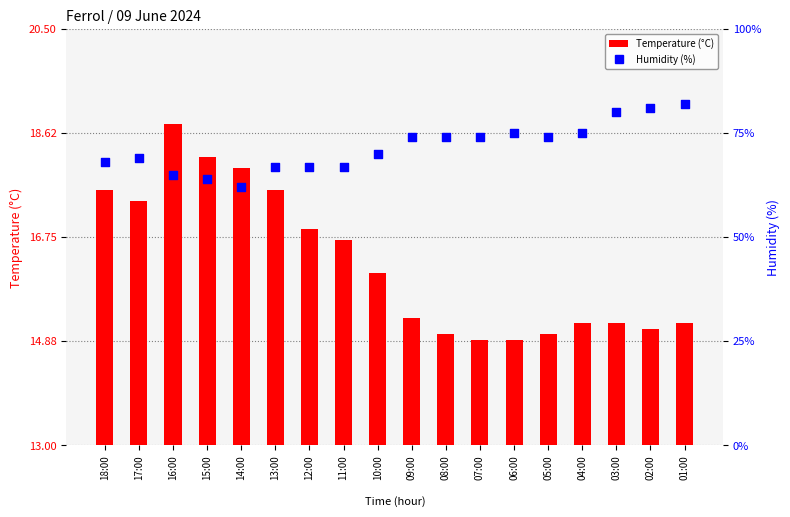

Is the value of Humidity (%) at 01:00 greater than the value of Temperature (°C) at 17:00?

Yes